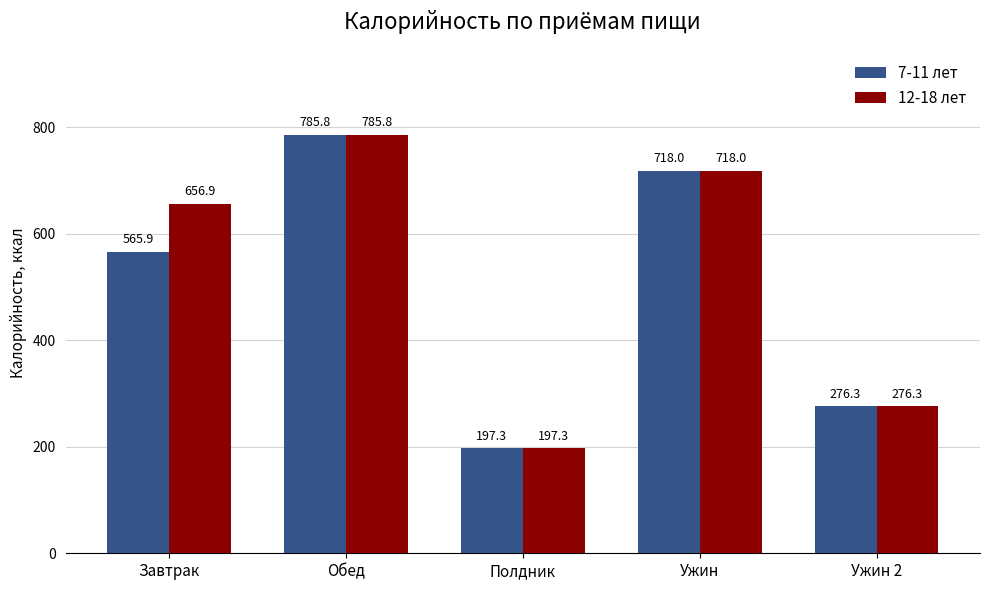

What is the value of the 7-11 лет bar at the 1st from the left?

565.9